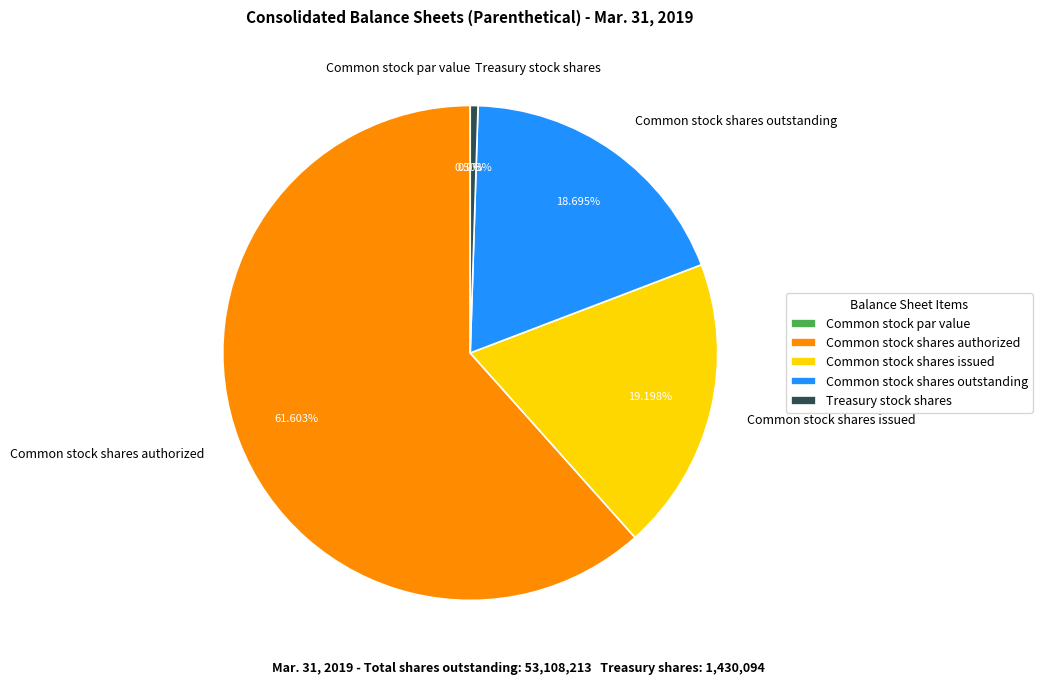

Which slice is the largest?

Common stock shares authorized